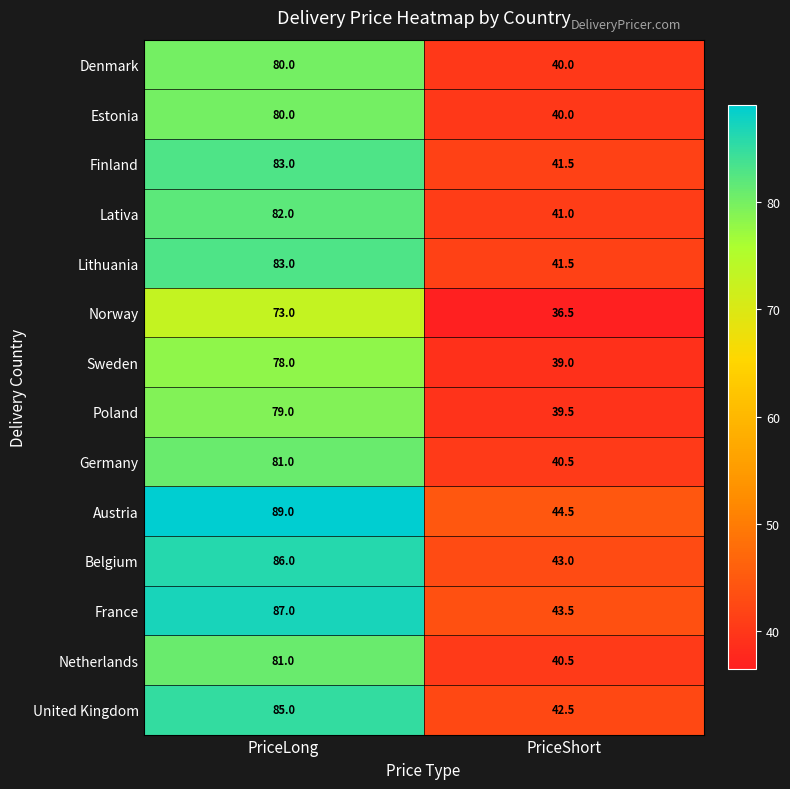

How many categories are shown in the chart?

2